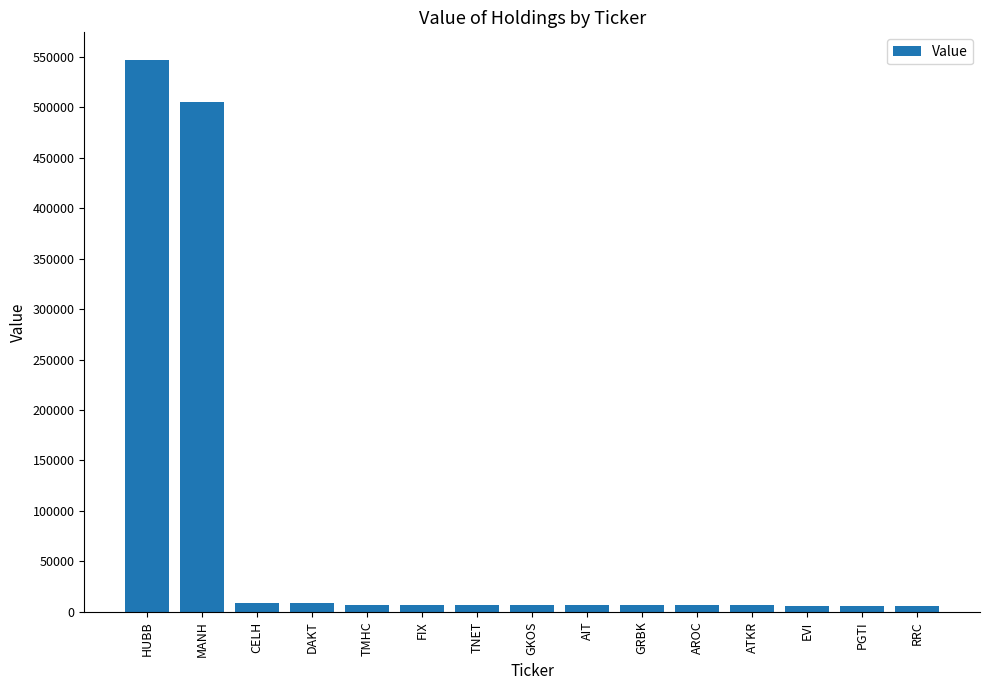

At which category does the chart reach its peak across all series?

HUBB